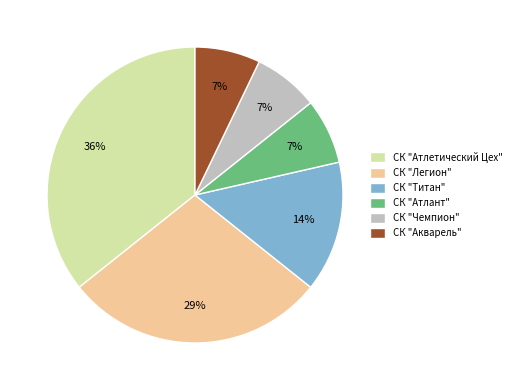

Which has a higher value, СК "Чемпион" or СК "Титан"?

СК "Титан"